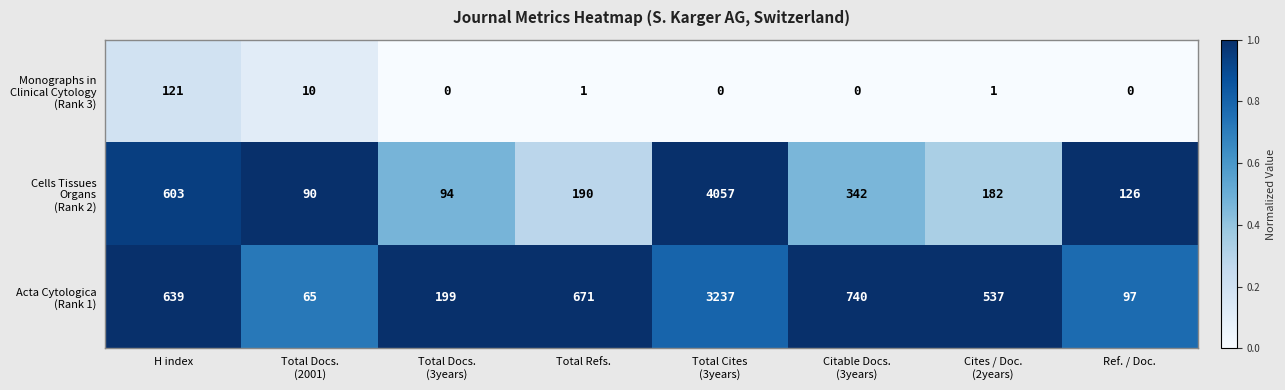

What is the difference between the highest and lowest values at Ref. / Doc.?

126